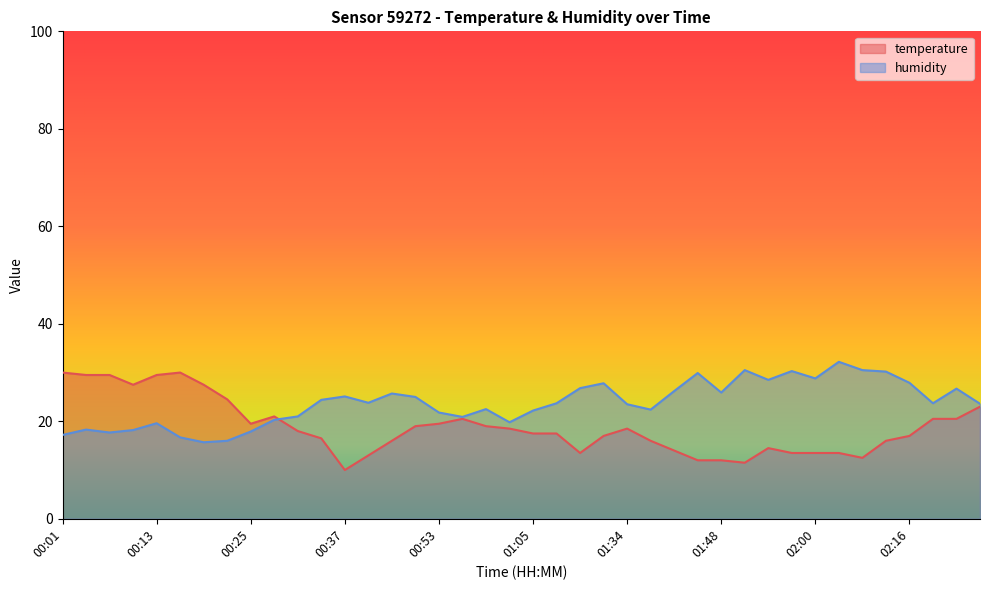

How many lines are shown in the chart?

2